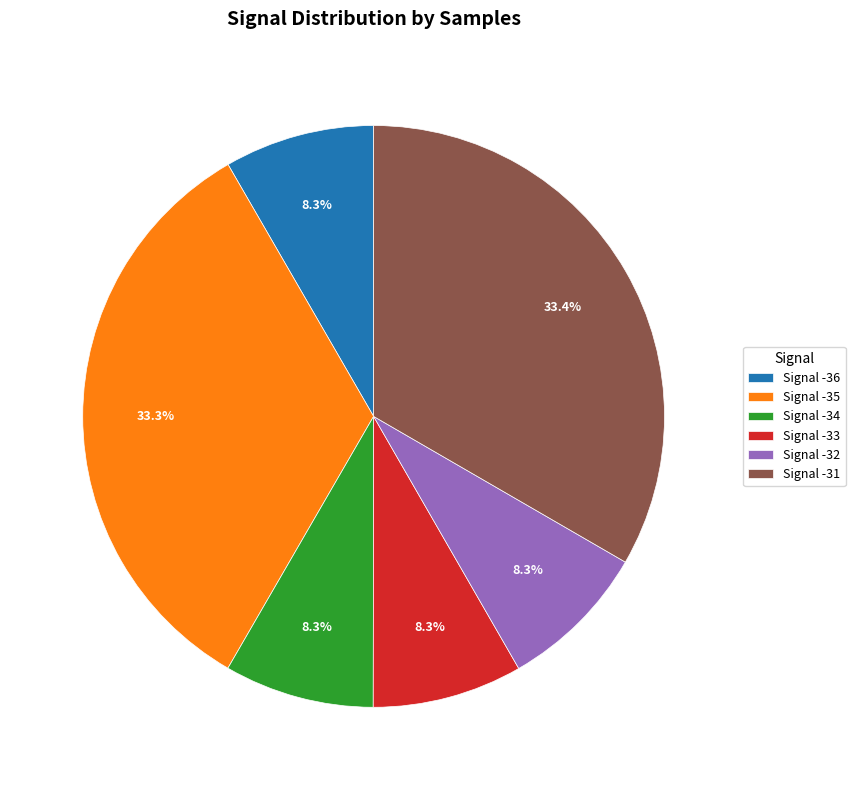

Is there any slice that represents more than half of the pie?

No